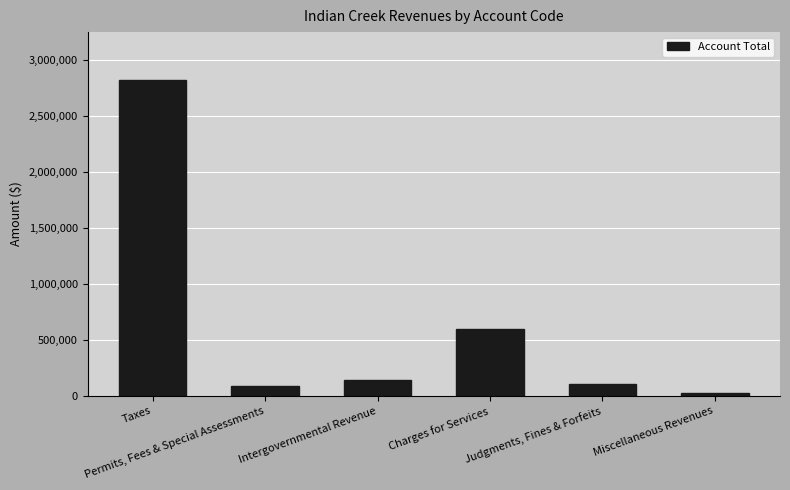

Reading right to left, transcribe all the data shown in this chart.

22060	111208	595264	142295	90965	2828114